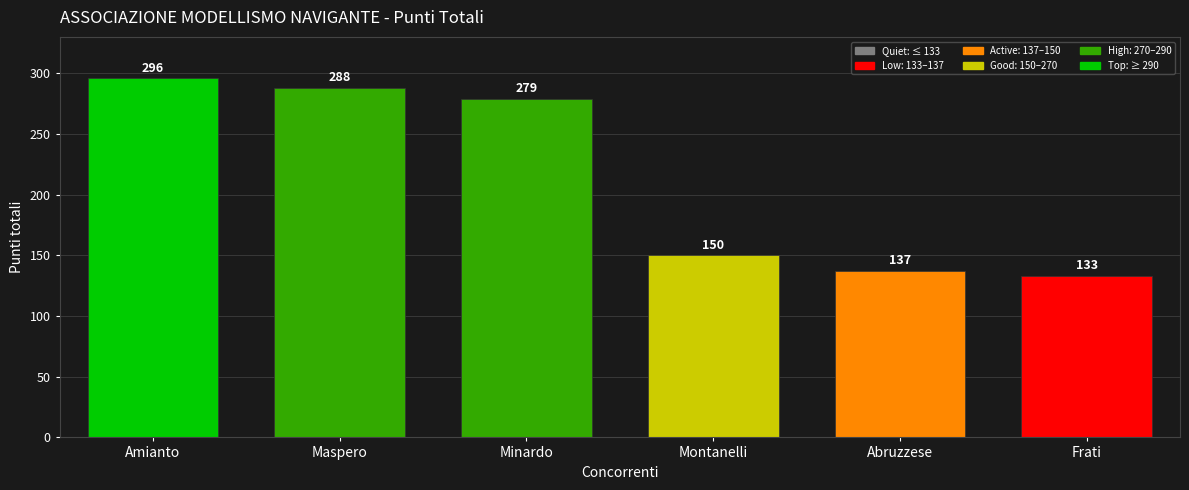

Reading right to left, what are all the values shown in this chart?

Frati=133	Abruzzese=137	Montanelli=150	Minardo=279	Maspero=288	Amianto=296